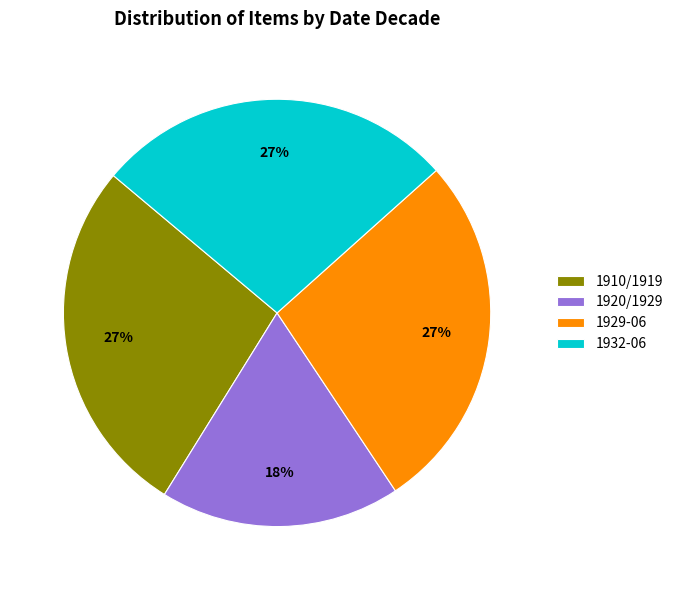

How many segments does this pie chart have?

4